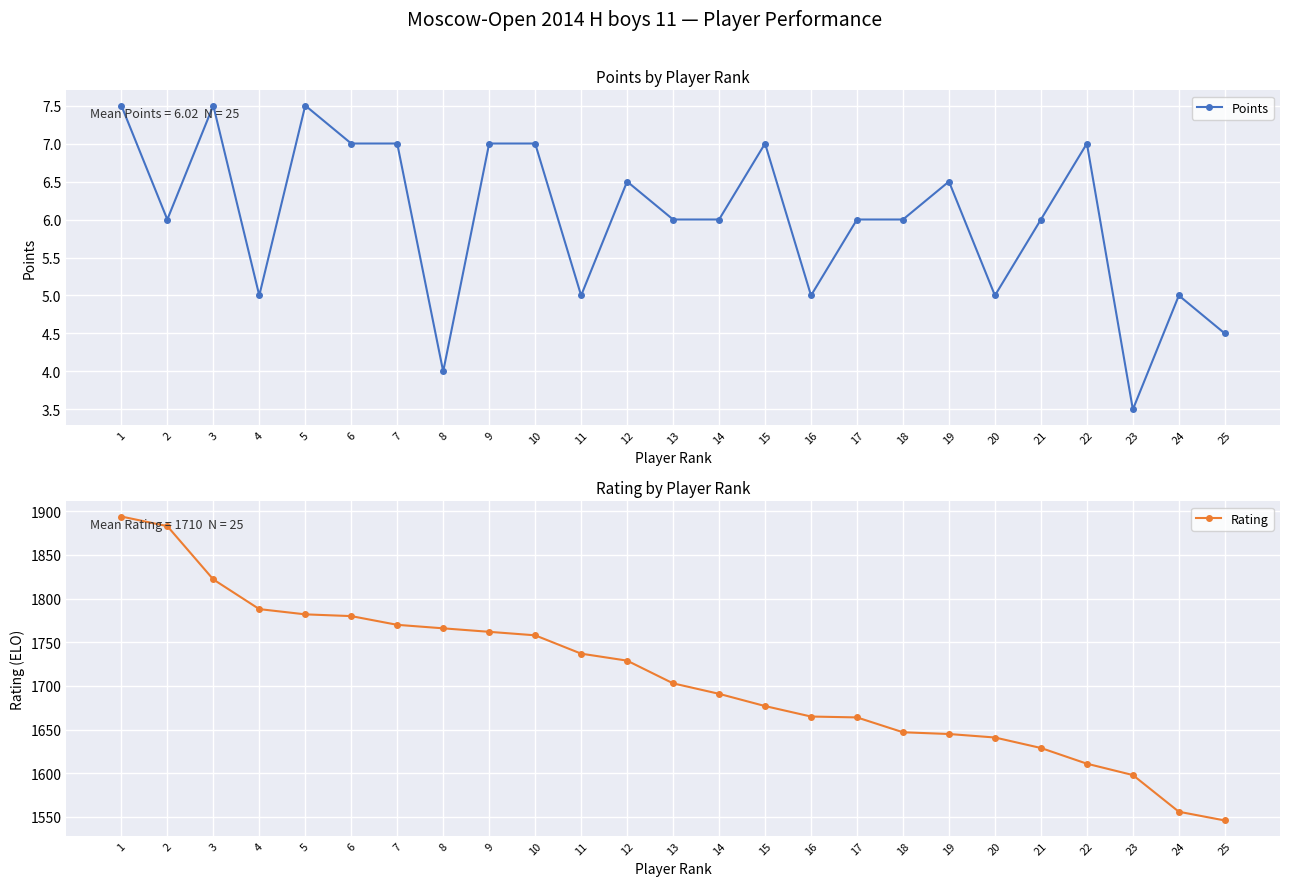

What is the sum of all Rating values?

42744